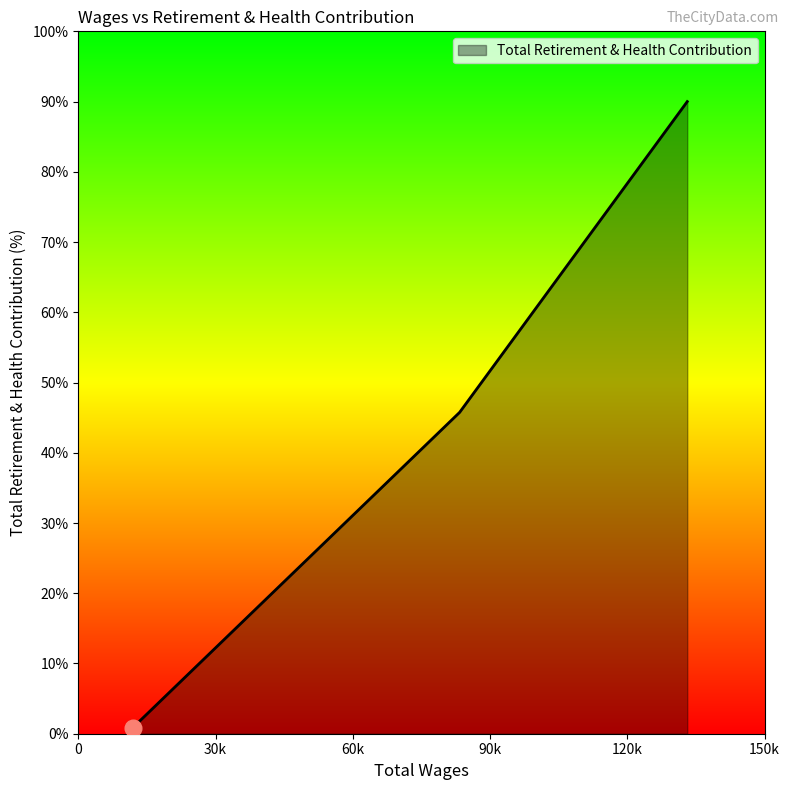

Count the number of categories in the chart.

3